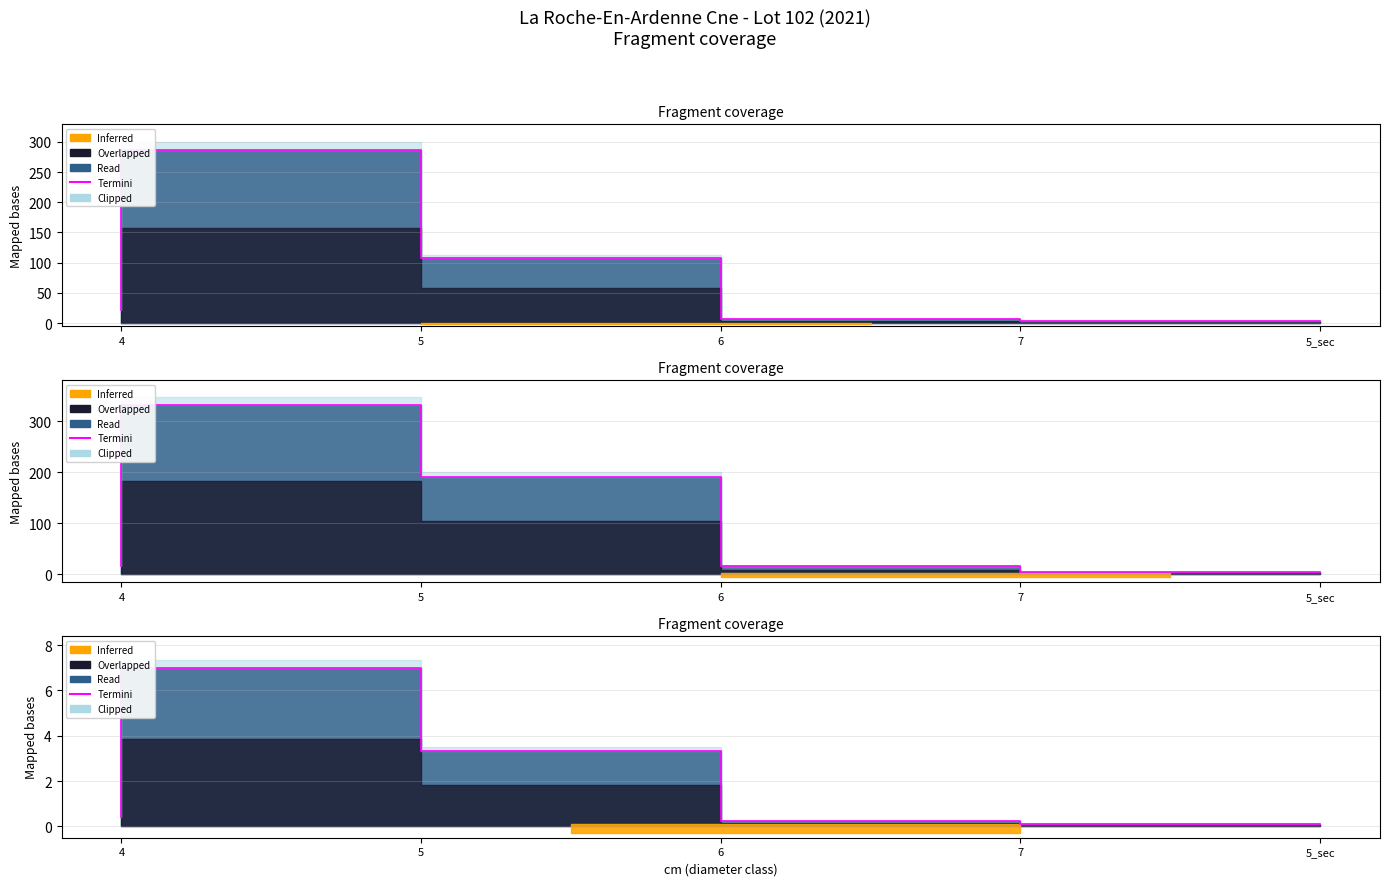

Reading left to right, extract all data points from this chart.

0.4	7.0	3.3	0.2	0.1